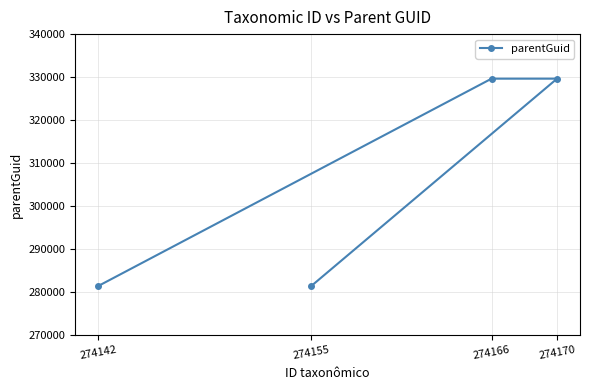

Rank the categories by value from highest to lowest.

274166, 274170, 274142, 274155